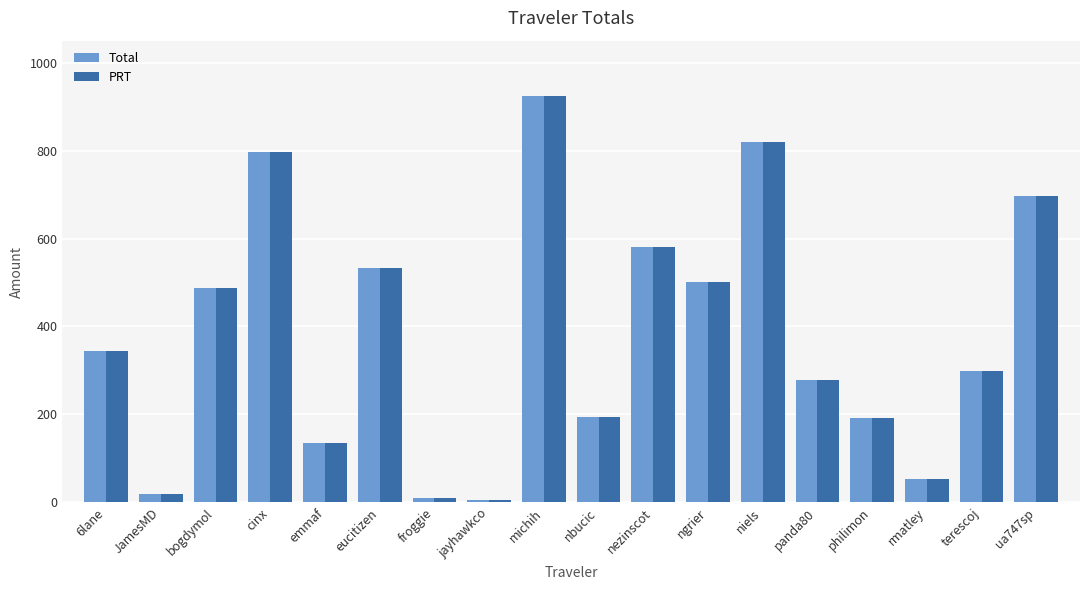

What is the maximum value shown in the chart?

924.8